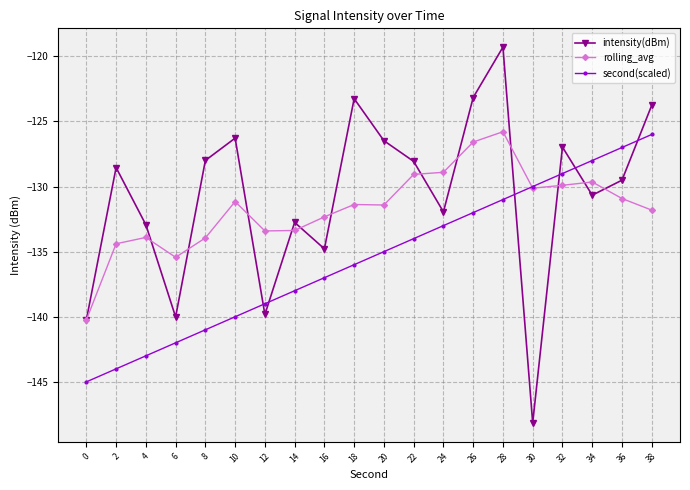

How many times do intensity(dBm) and second(scaled) cross each other?

6